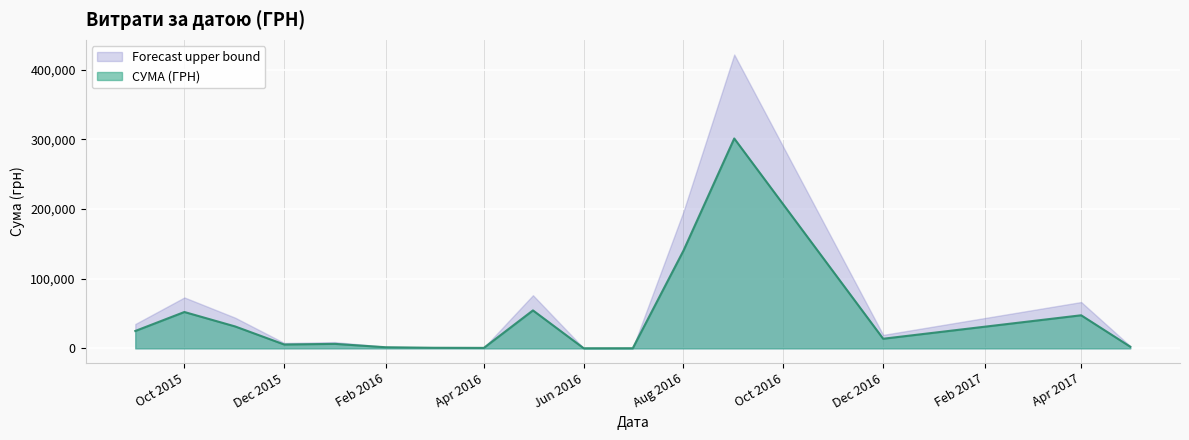

At which label is СУМА (ГРН) closest to 150817?

Aug 2016